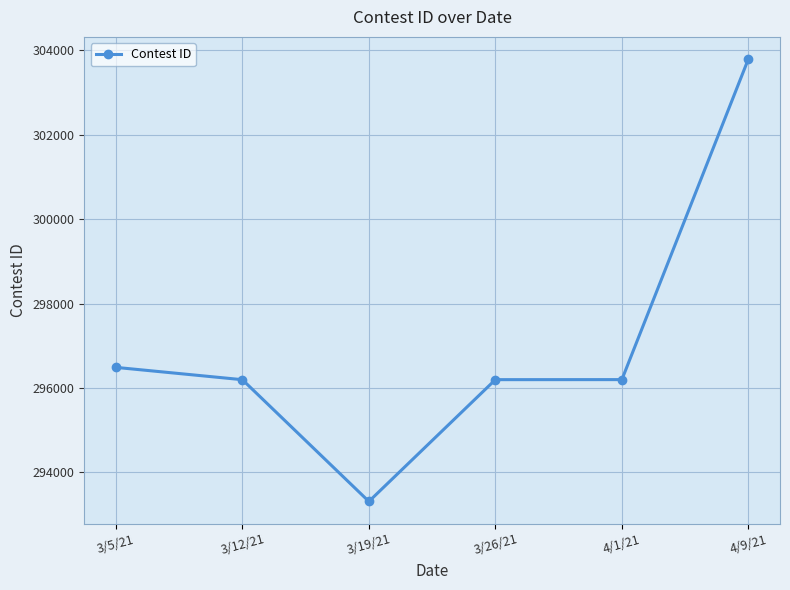

Does the chart display data point markers on the line(s)?

Yes